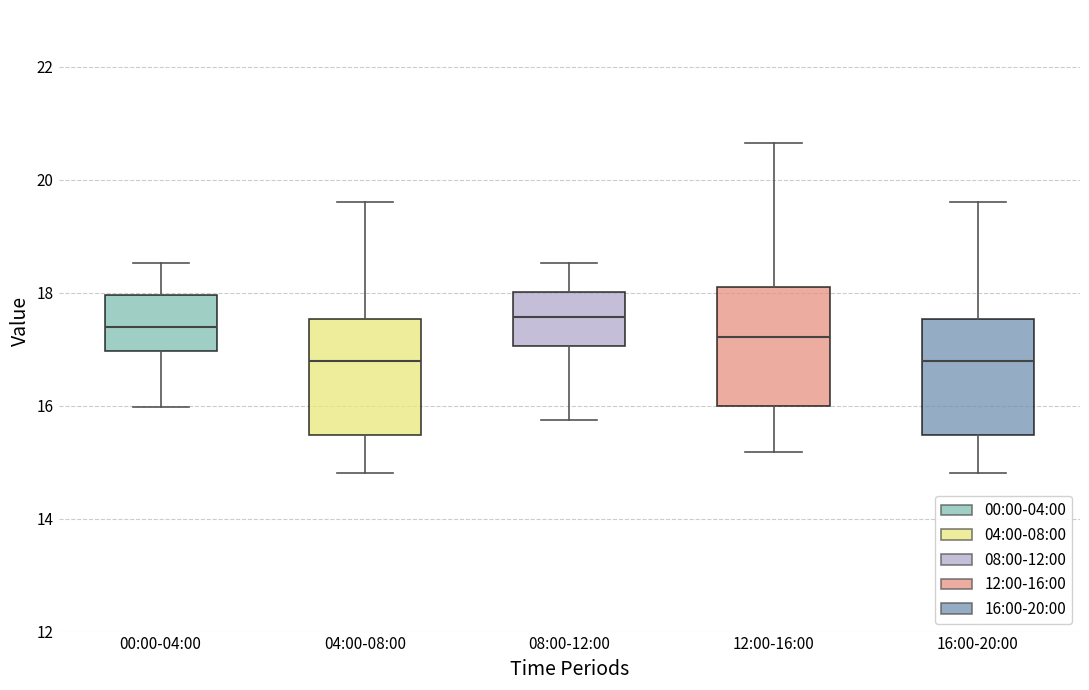

Reading left to right, read every box against the y-axis: the position of its median line, the range the box covers, and the ends of its whiskers. The values are not printed on the chart, so give them approximately, as read against the axis.

00:00-04:00: median 17.4, box 17.0 to 18.0, whiskers 16.0 to 18.6
04:00-08:00: median 16.8, box 15.4 to 17.6, whiskers 14.8 to 19.6
08:00-12:00: median 17.6, box 17.0 to 18.0, whiskers 15.8 to 18.6
12:00-16:00: median 17.2, box 16.0 to 18.2, whiskers 15.2 to 20.6
16:00-20:00: median 16.8, box 15.4 to 17.6, whiskers 14.8 to 19.6